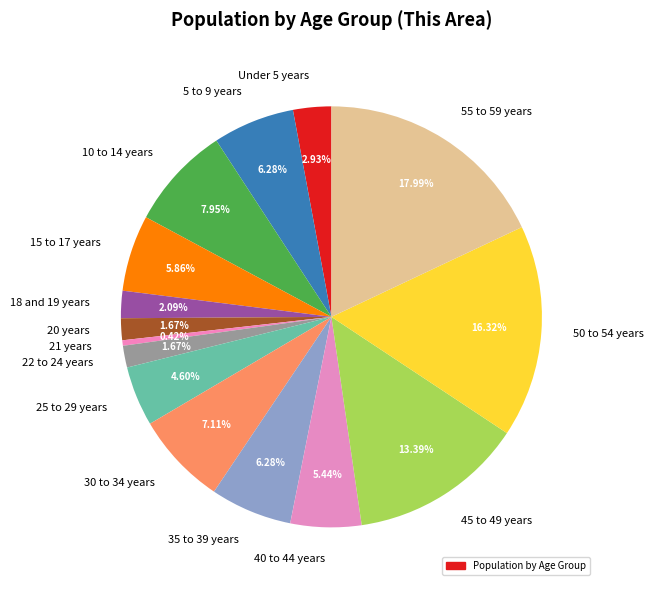

To the nearest percent, what is the difference between the largest and smallest slice percentages?

18%